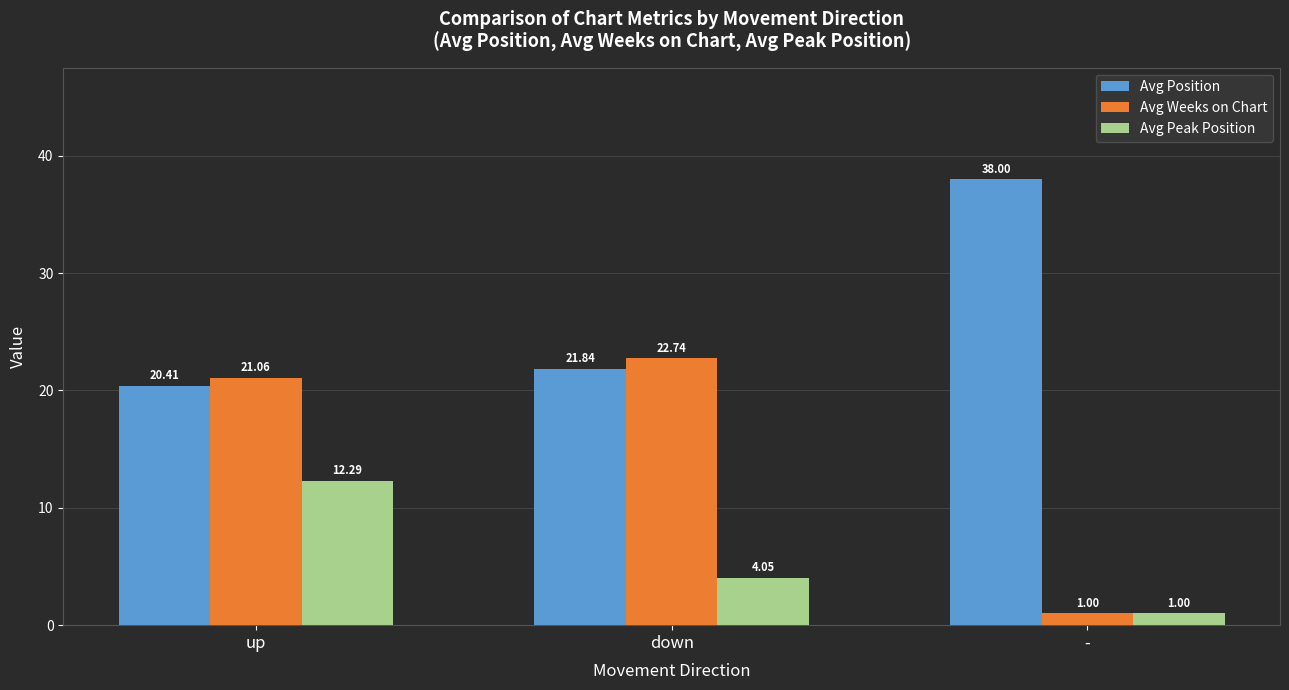

What is the approximate value of Avg Peak Position at -?

1.0